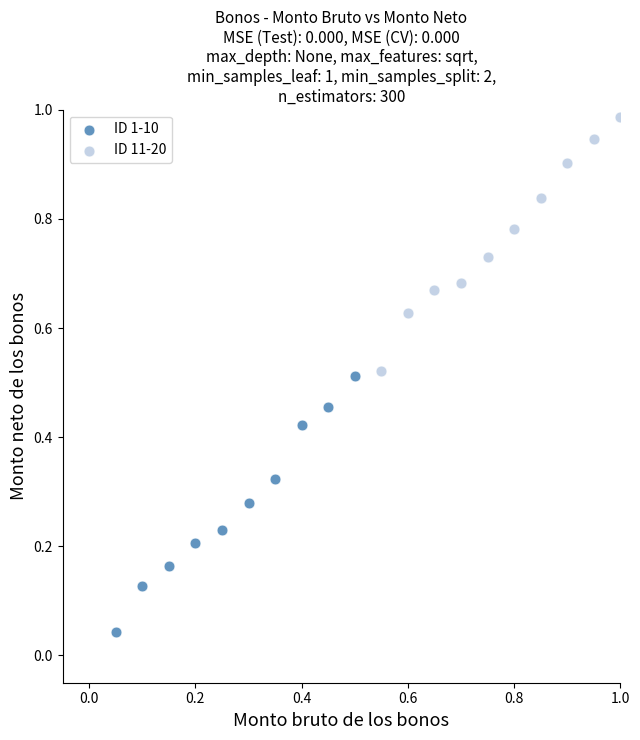

Which series has the widest spread of Y values?

ID 1-10